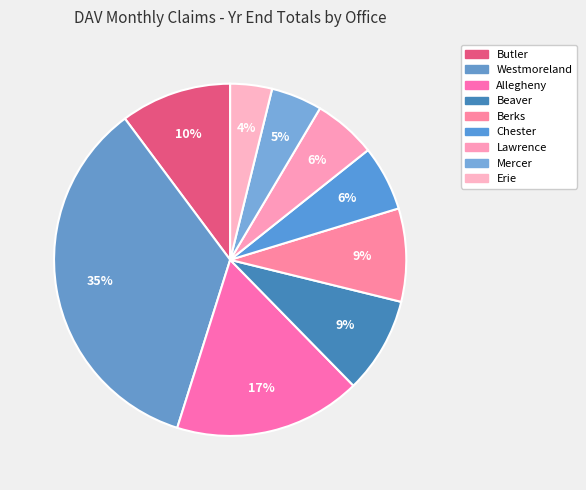

Is Berks the majority of the pie?

No